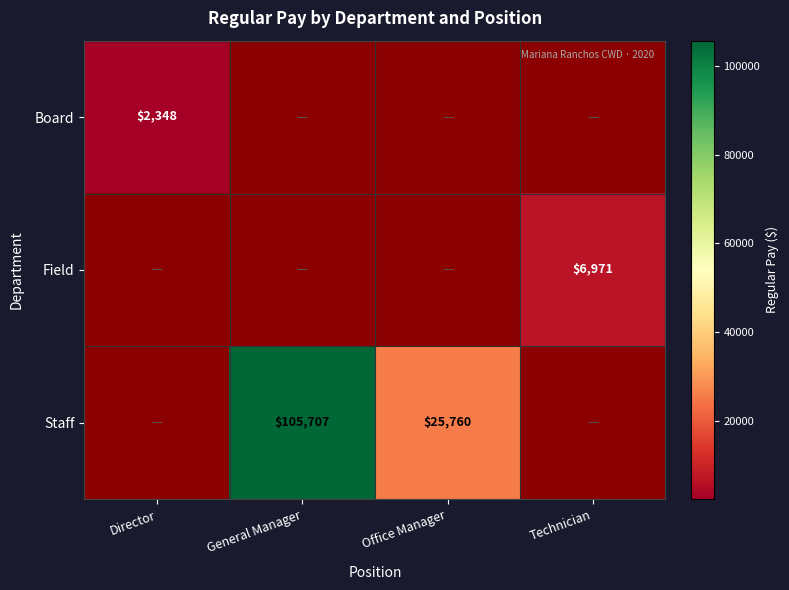

What is the smallest value displayed?

2348.0